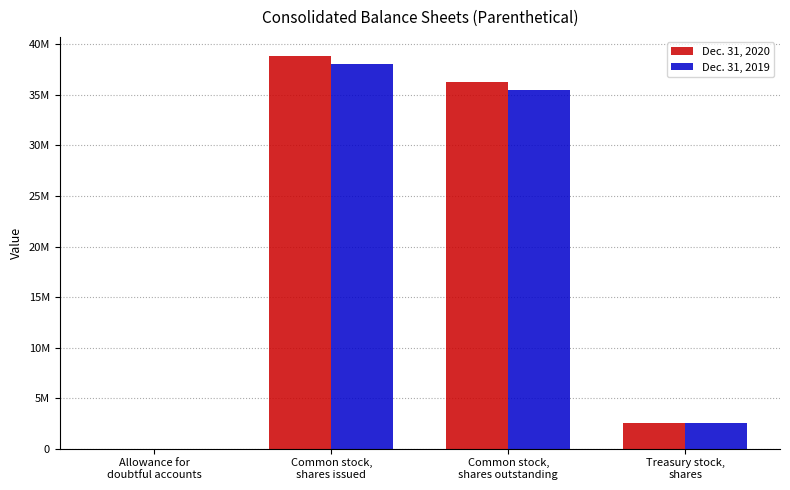

What is the smallest value displayed?

3579